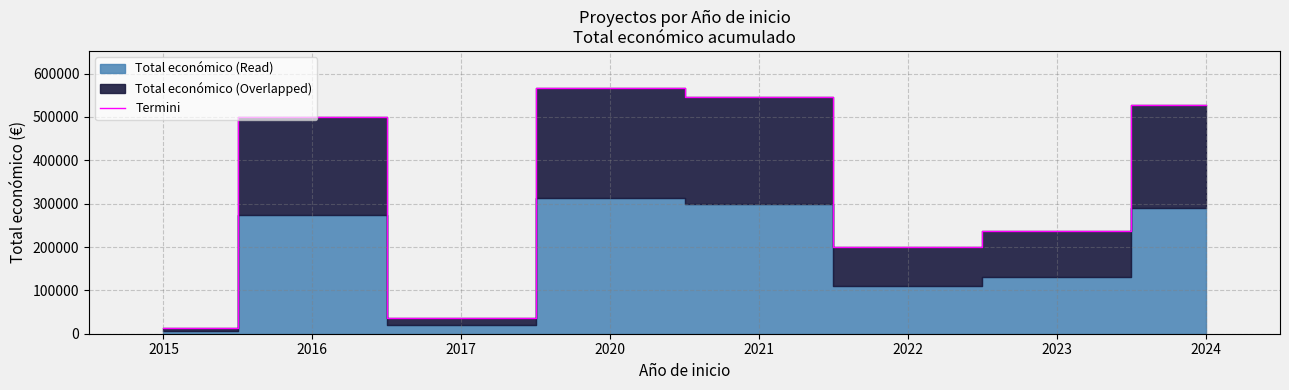

How many points are lower than both their immediate neighbors (excluding endpoints)?

2